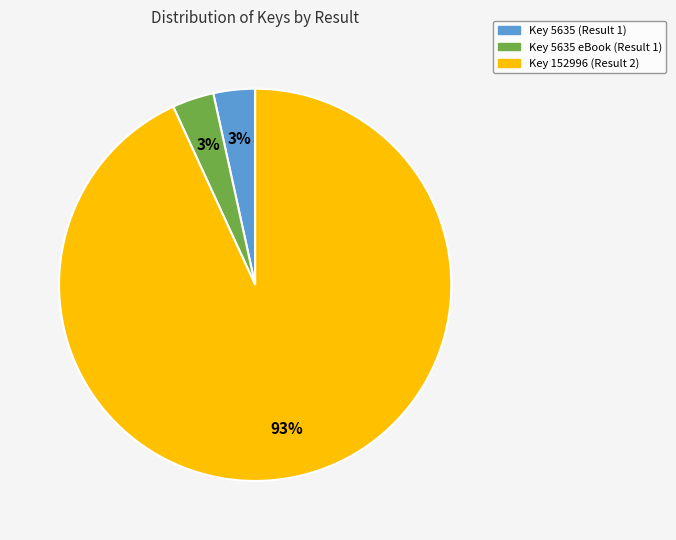

How many segments does this pie chart have?

3